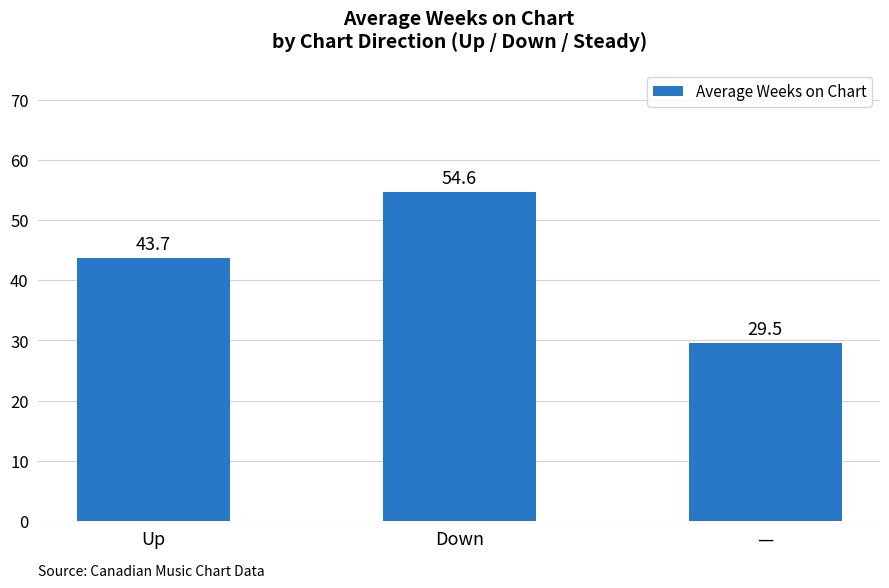

List the labels in order of value, largest first.

Down, Up, —